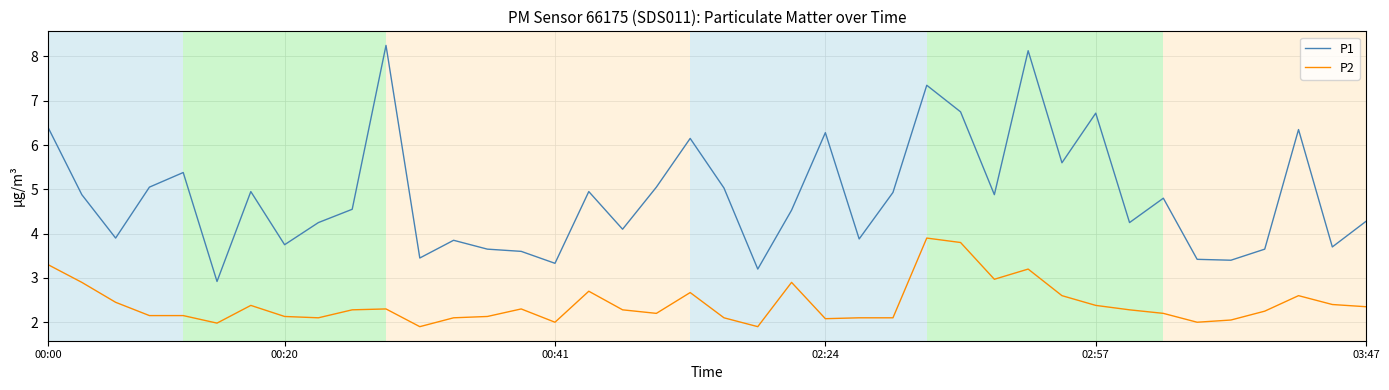

Which series has the widest spread of values?

P1